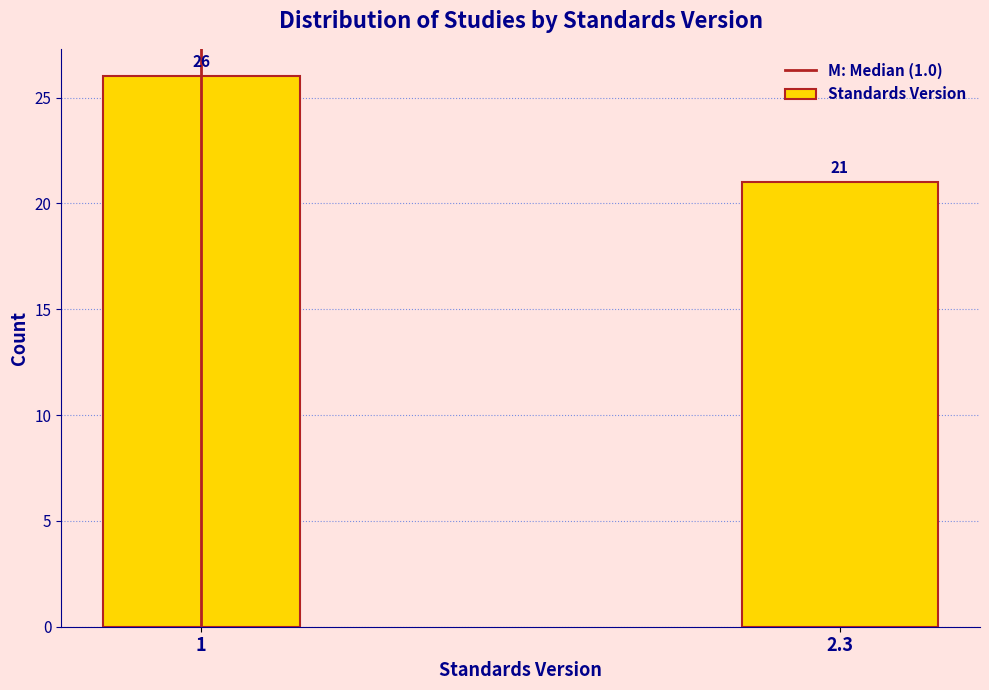

Reading left to right, extract all data points from this chart.

1=26	2.3=21